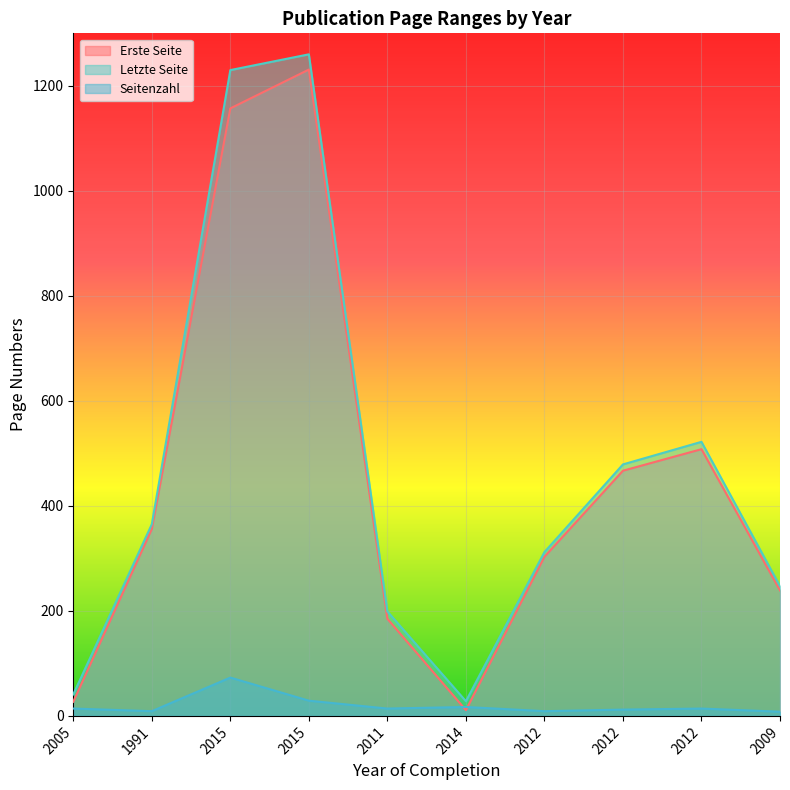

What are all the series names shown in the legend?

Erste Seite, Letzte Seite, Seitenzahl